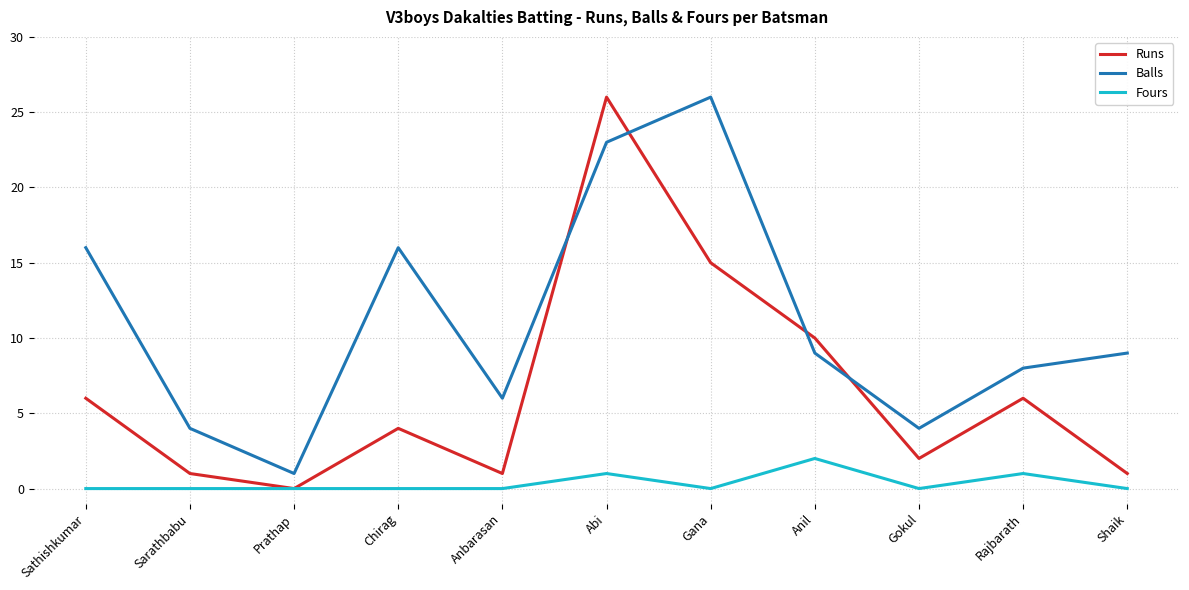

Reading left to right, extract all data points from this chart.

Runs: 6	1	0	4	1	26	15	10	2	6	1
Balls: 16	4	1	16	6	23	26	9	4	8	9
Fours: 0	0	0	0	0	1	0	2	0	1	0